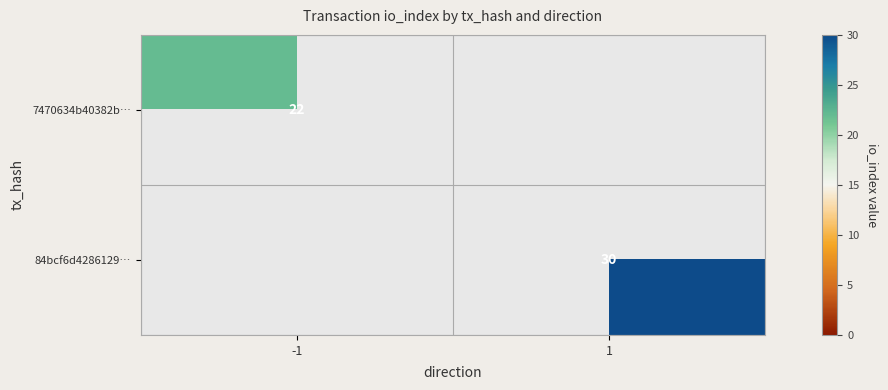

How many data points does each series have?

2